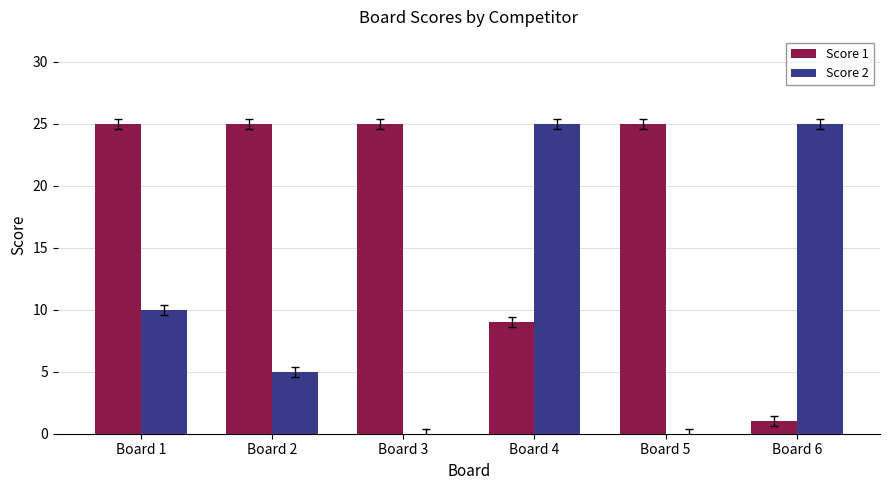

Reading left to right, transcribe all the data shown in this chart.

Score 1: Board 1=25	Board 2=25	Board 3=25	Board 4=9	Board 5=25	Board 6=1
Score 2: Board 1=10	Board 2=5	Board 3=0	Board 4=25	Board 5=0	Board 6=25